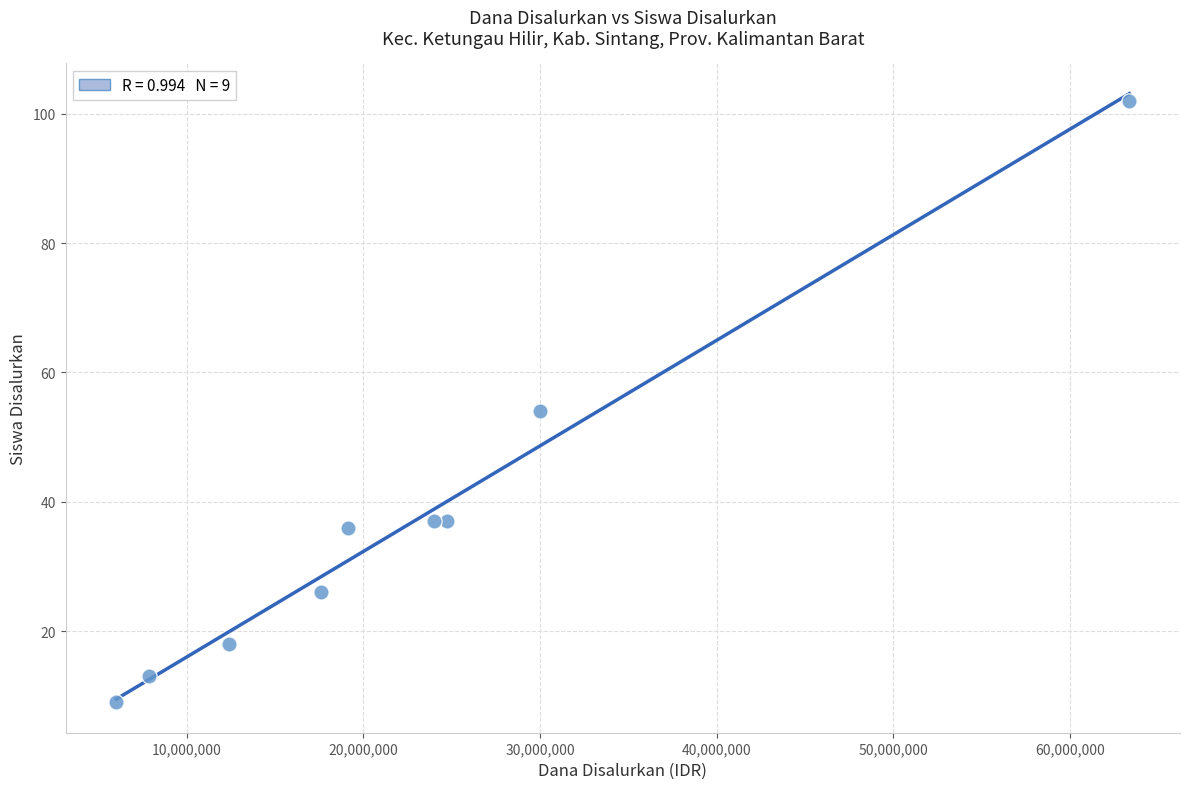

What is the average Y value?

37